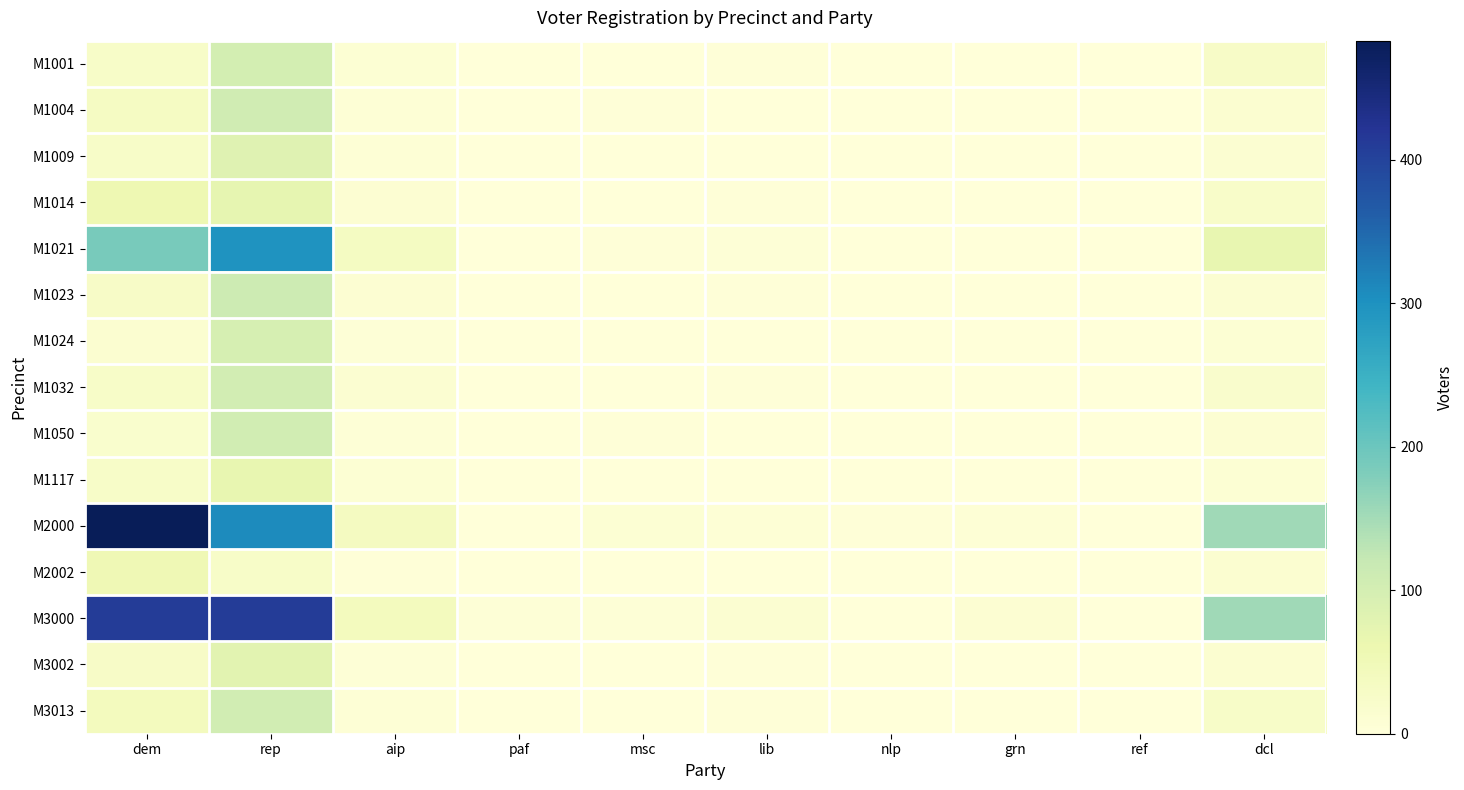

At which category is the sum across all series the highest?

rep